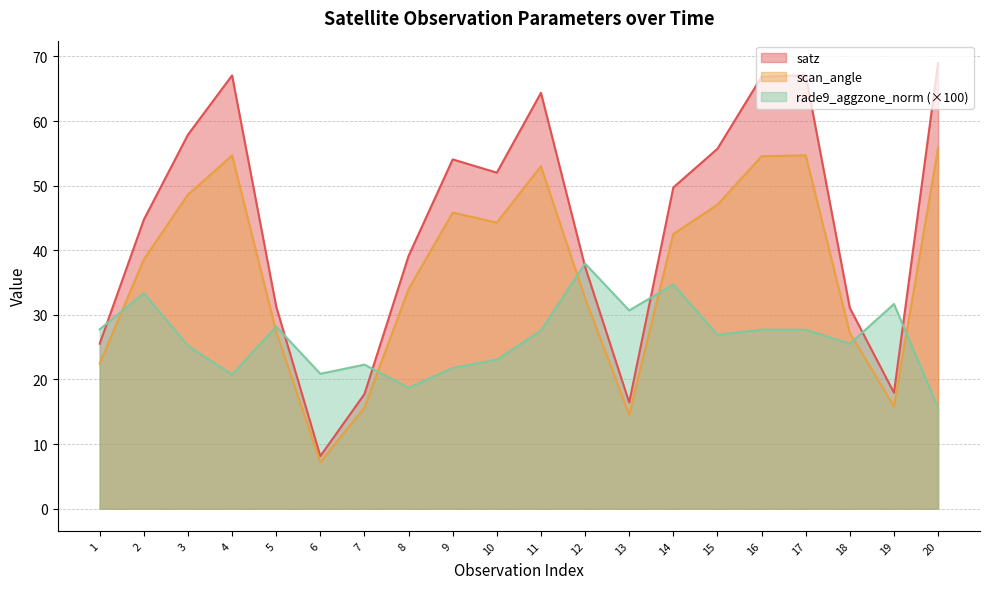

What is the smallest value displayed?

7.2